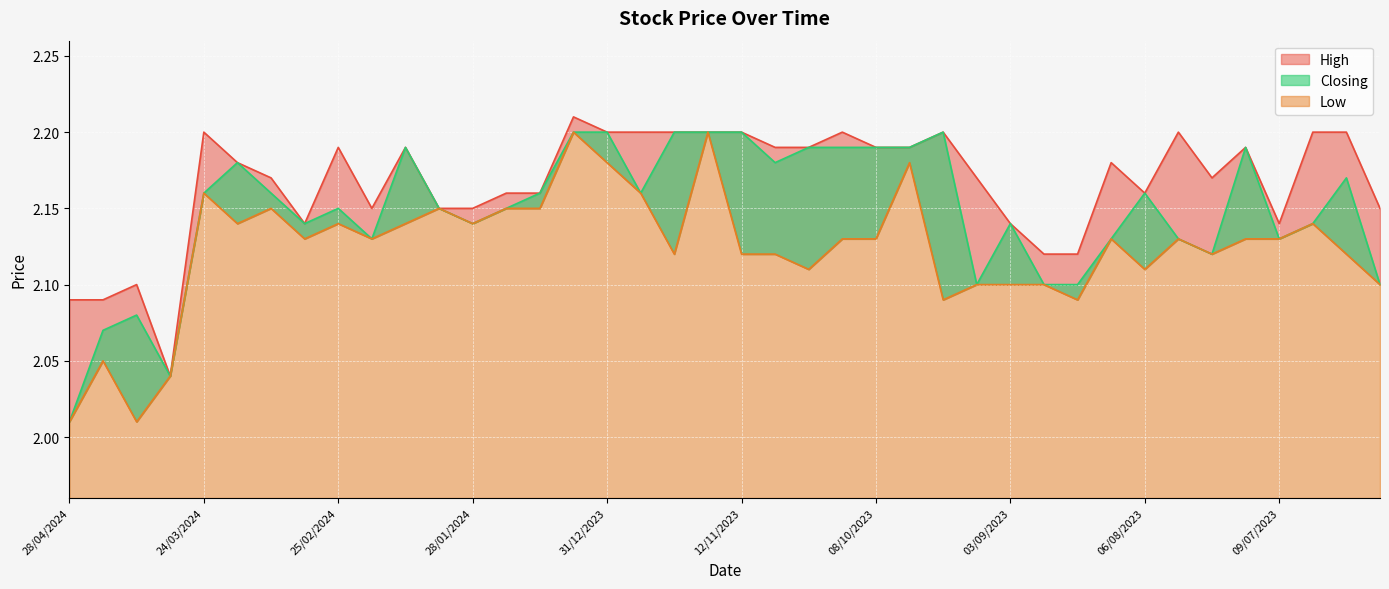

Between 30/07/2023 and 14/04/2024, which is larger?

30/07/2023